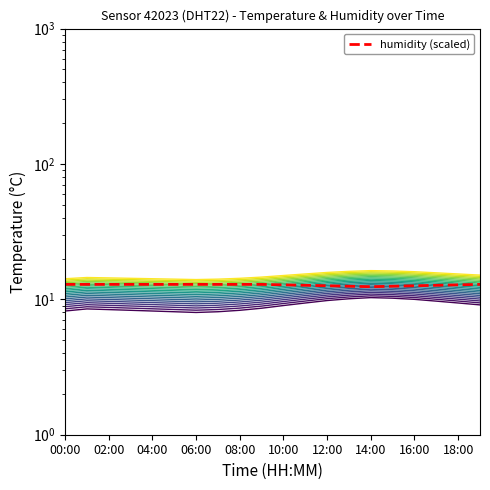

Rank the series by their average value, from highest to lowest.

humidity, temperature